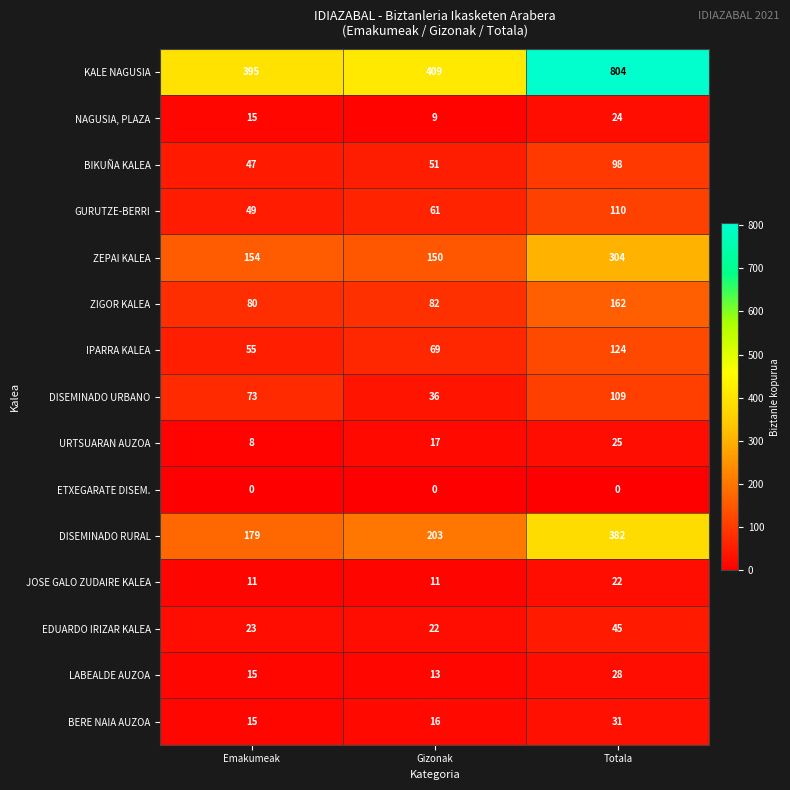

Which series changed the most between Gizonak and Totala?

KALE NAGUSIA